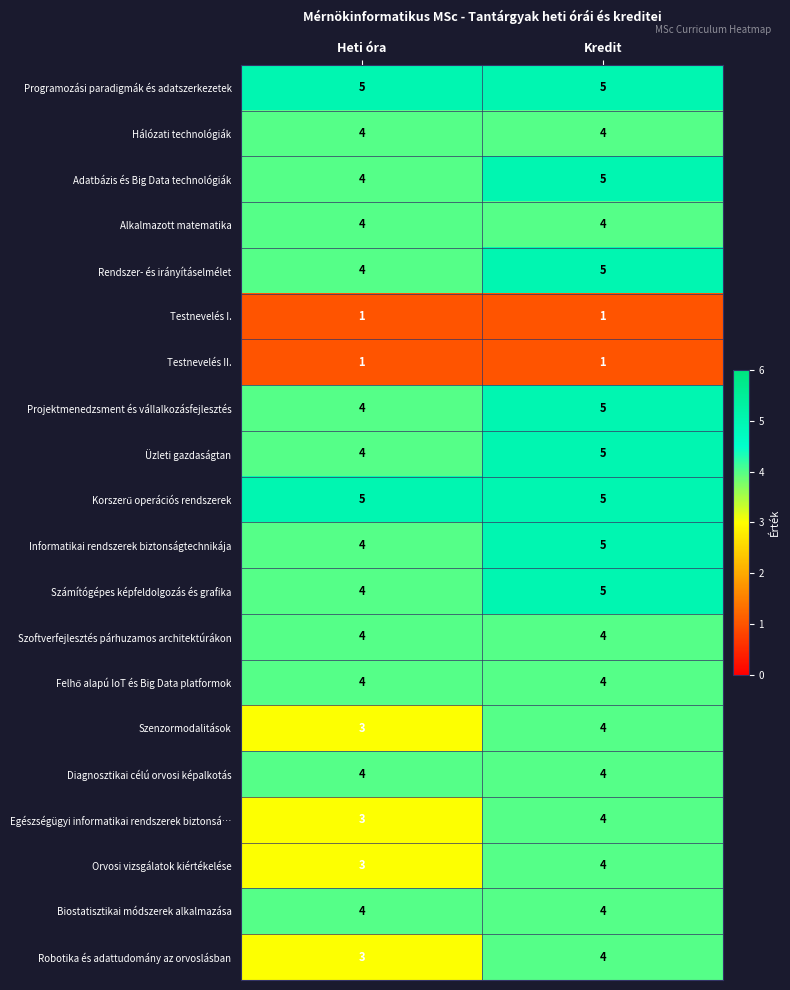

What is the maximum value shown in the chart?

5